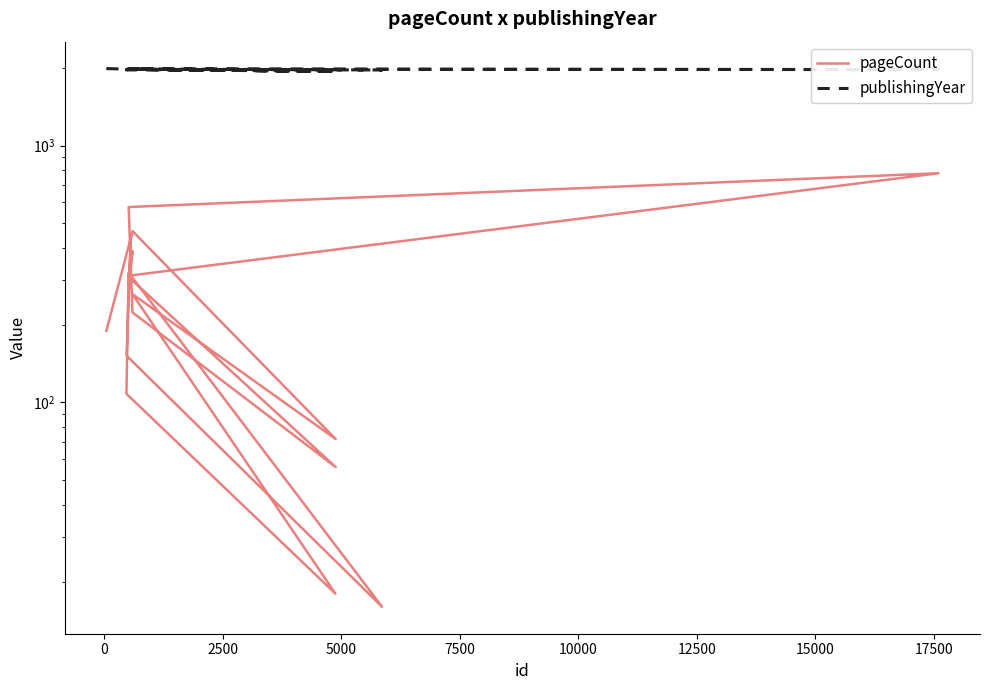

What are all the series names shown in the legend?

pageCount, publishingYear